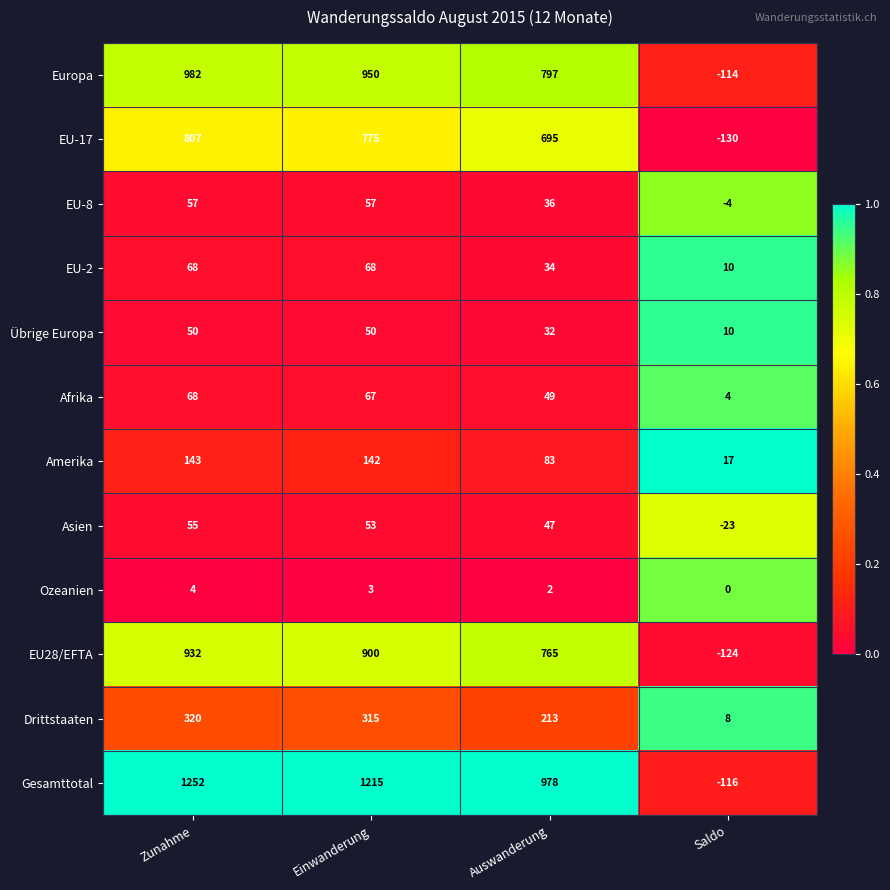

Which label corresponds to the smallest value in the chart?

Saldo